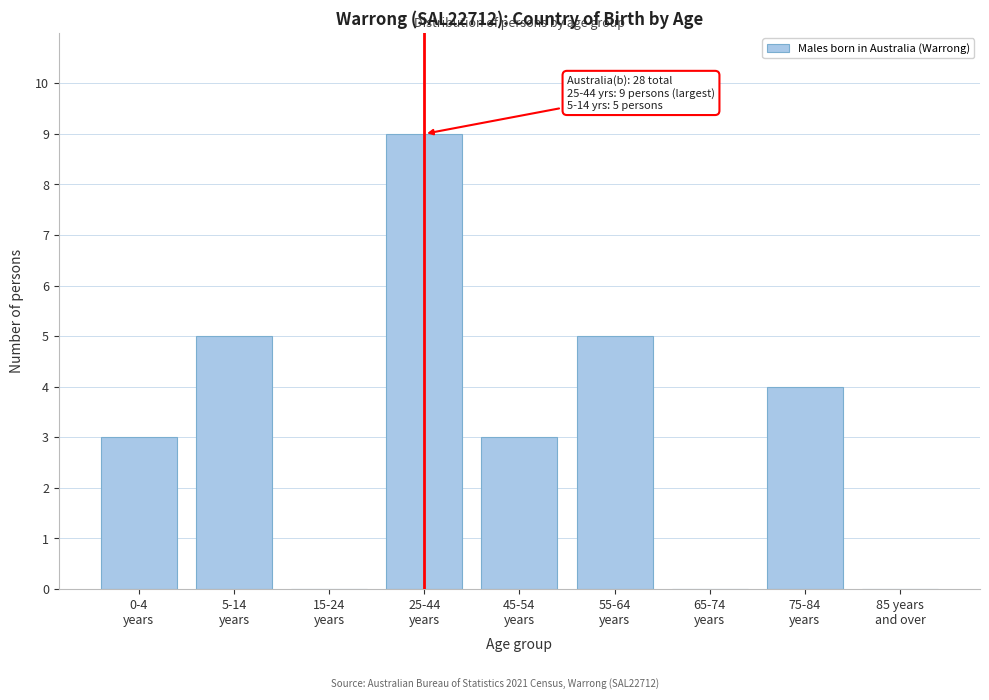

What is the sum of all values?

29